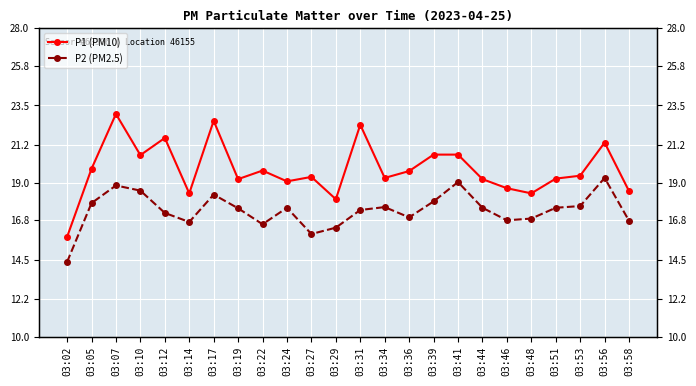

What is the value of the P2 (PM2.5) point at the 16th from the left?

17.9